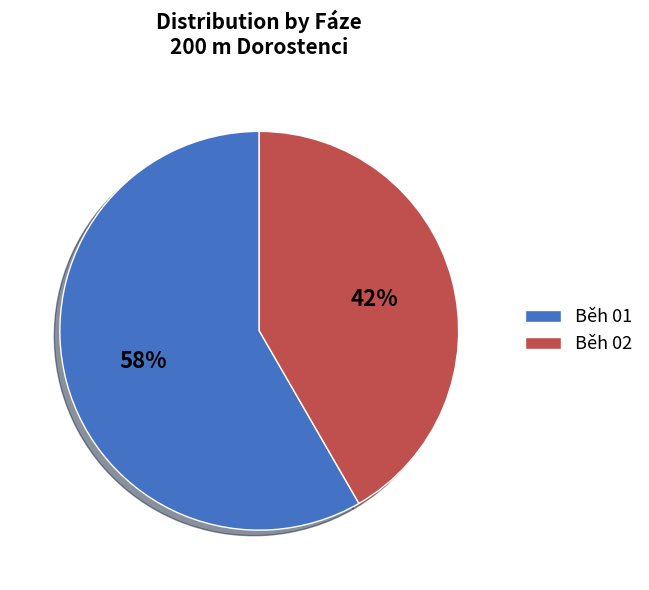

Is there a majority slice in this chart?

Yes